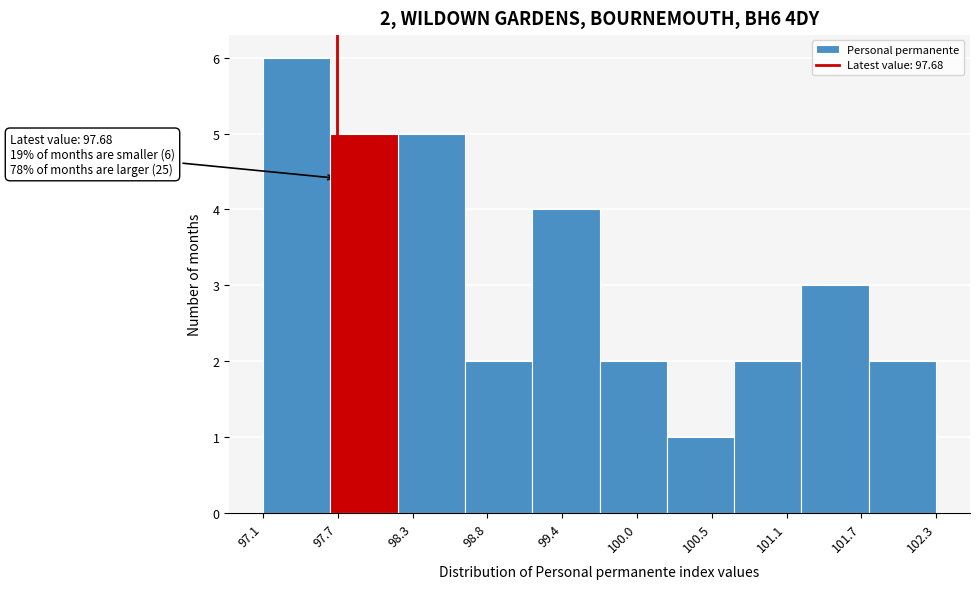

Over which range of the x-axis is the bar tallest?

97.1 to 97.6